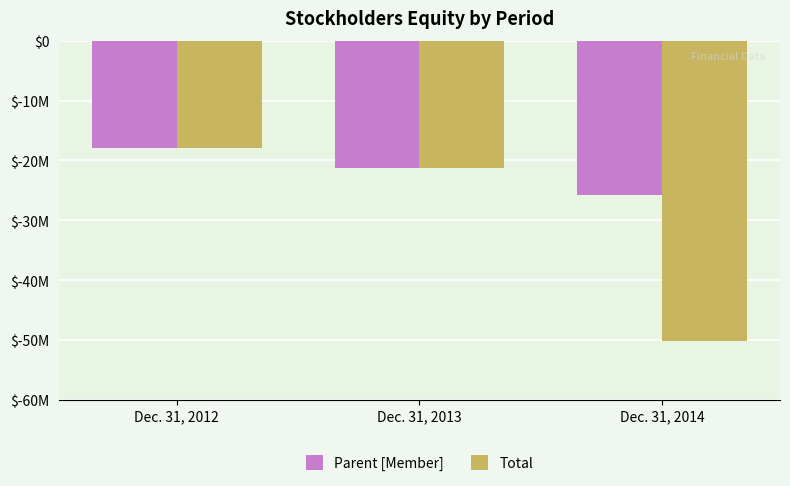

What is the difference between the maximum and second lowest values in the Parent [Member] series?

3318862